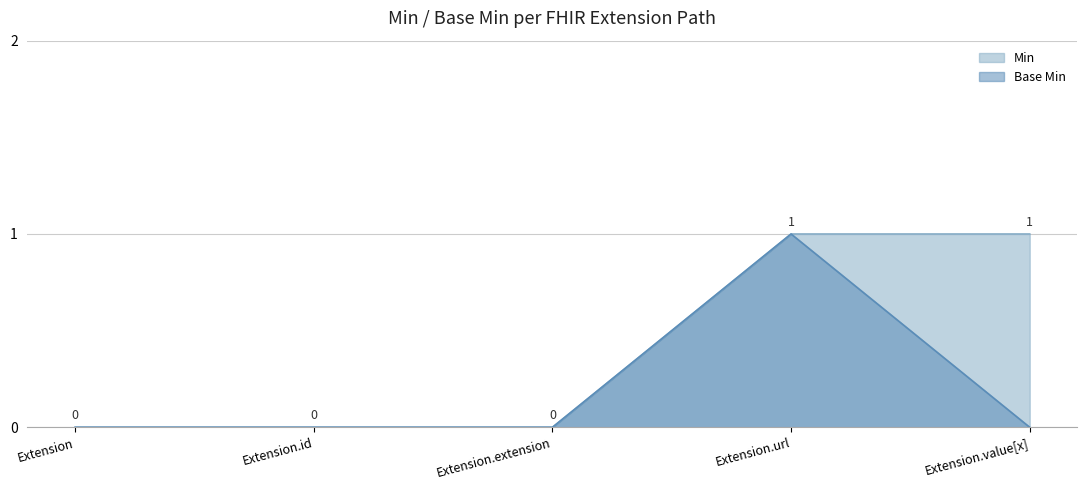

The value of Base Min at Extension.url is 2. True or false?

False